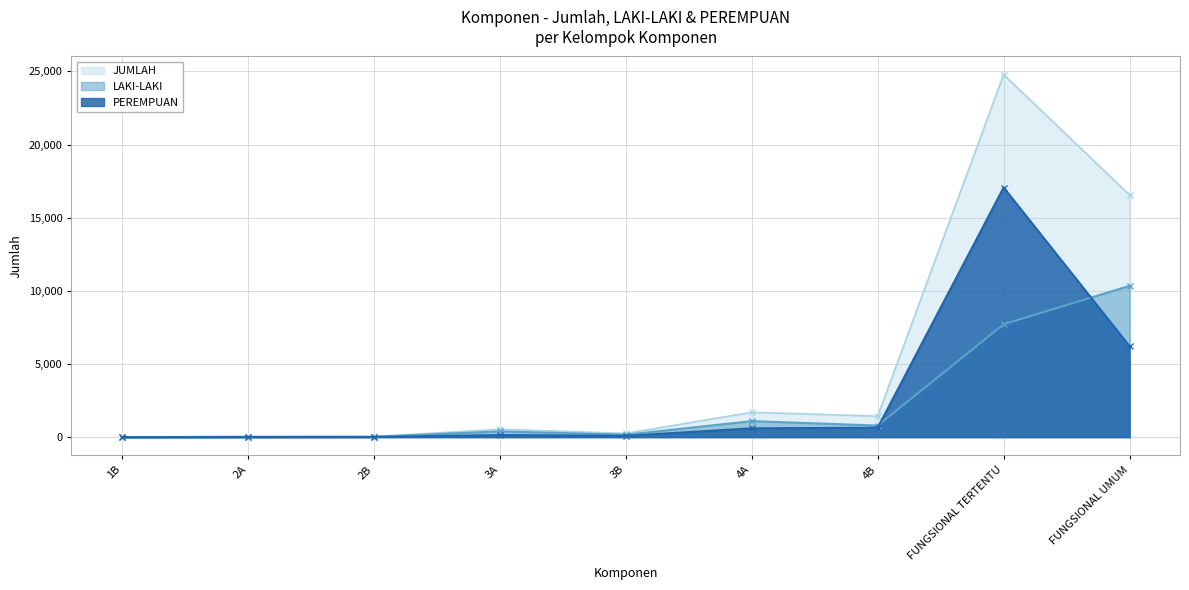

Count the number of data series in this chart.

3